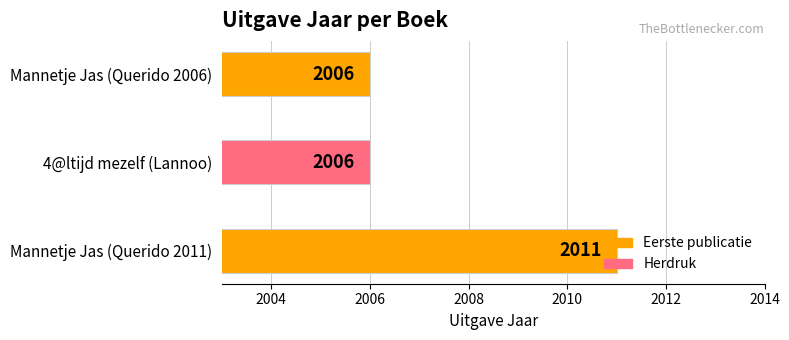

Approximately how many times larger is the value at 4@ltijd mezelf (Lannoo) compared to Mannetje Jas (Querido 2011)?

1.0